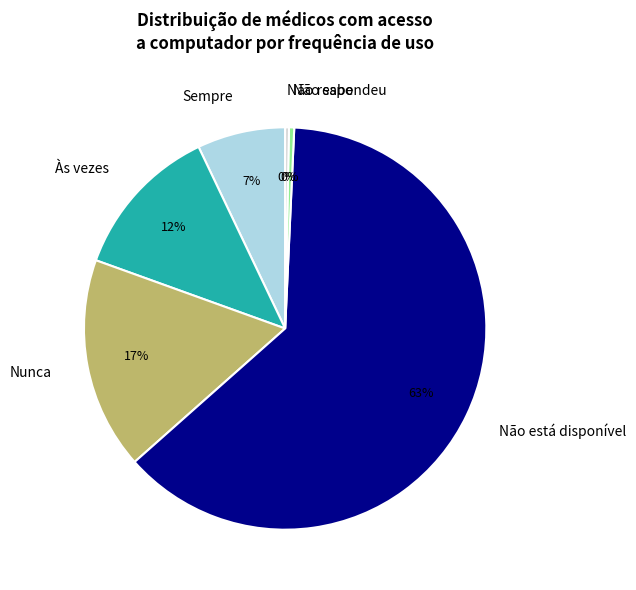

To the nearest percent, what percentage of the pie is Às vezes?

12%